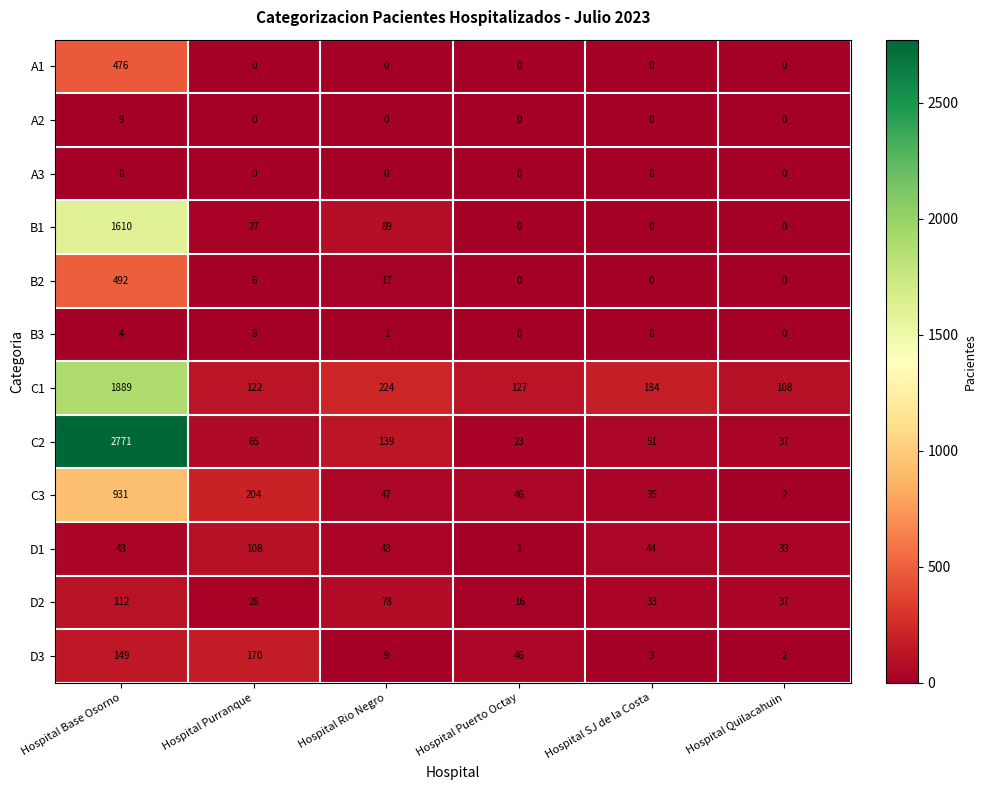

Is the value of D1 at Hospital Quilacahuin greater than the value of D2 at Hospital Quilacahuin?

No